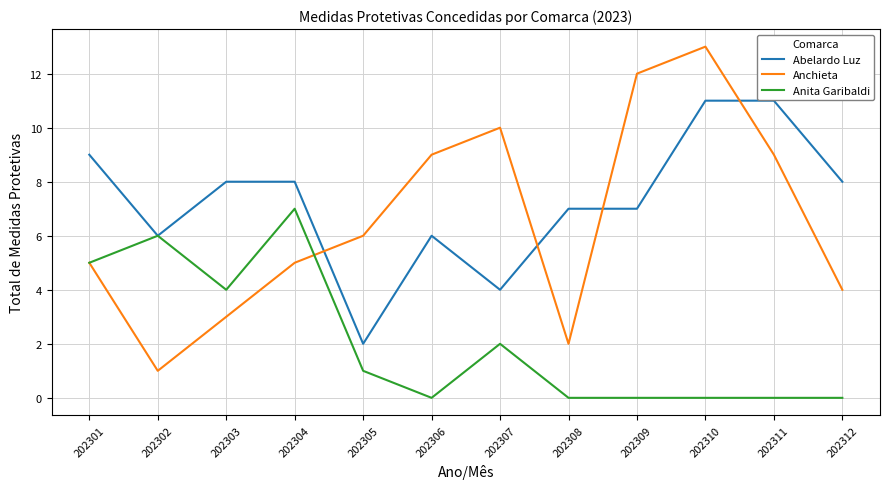

At how many categories does at least one series exceed 1?

12